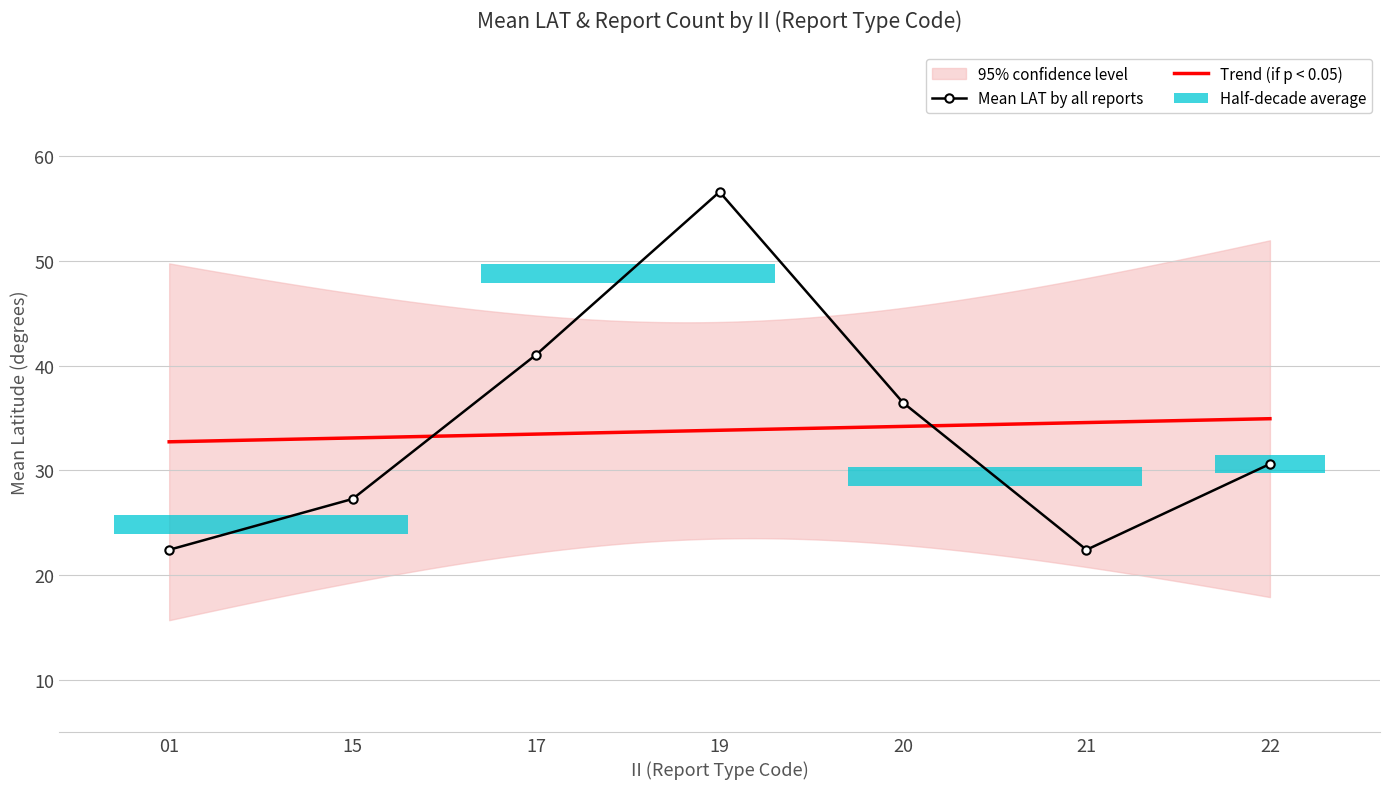

Between 19 and 20, which is larger?

19